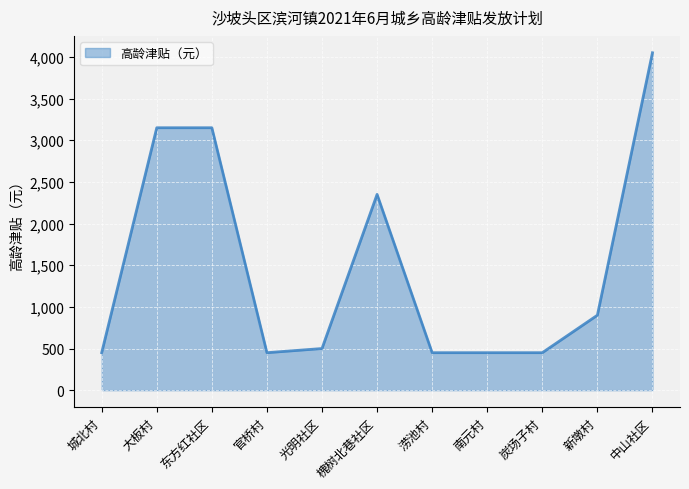

Where is the data nearest to the value 2250?

槐树北巷社区